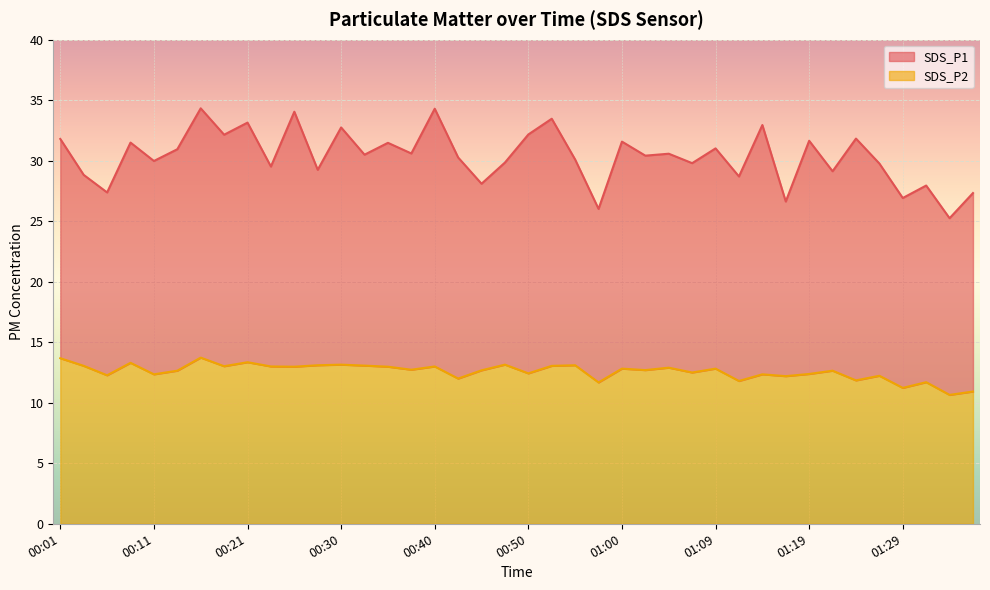

List the labels in order of SDS_P2 value, largest first.

00:16, 00:01, 00:21, 00:09, 00:30, 00:47, 00:28, 00:55, 00:33, 00:04, 00:52, 00:18, 00:23, 00:40, 00:26, 00:35, 01:04, 01:00, 01:09, 00:38, 01:02, 00:45, 00:13, 01:21, 01:07, 00:50, 01:19, 00:11, 01:14, 00:06, 01:26, 01:16, 00:43, 01:24, 01:12, 01:31, 00:57, 01:29, 01:36, 01:33